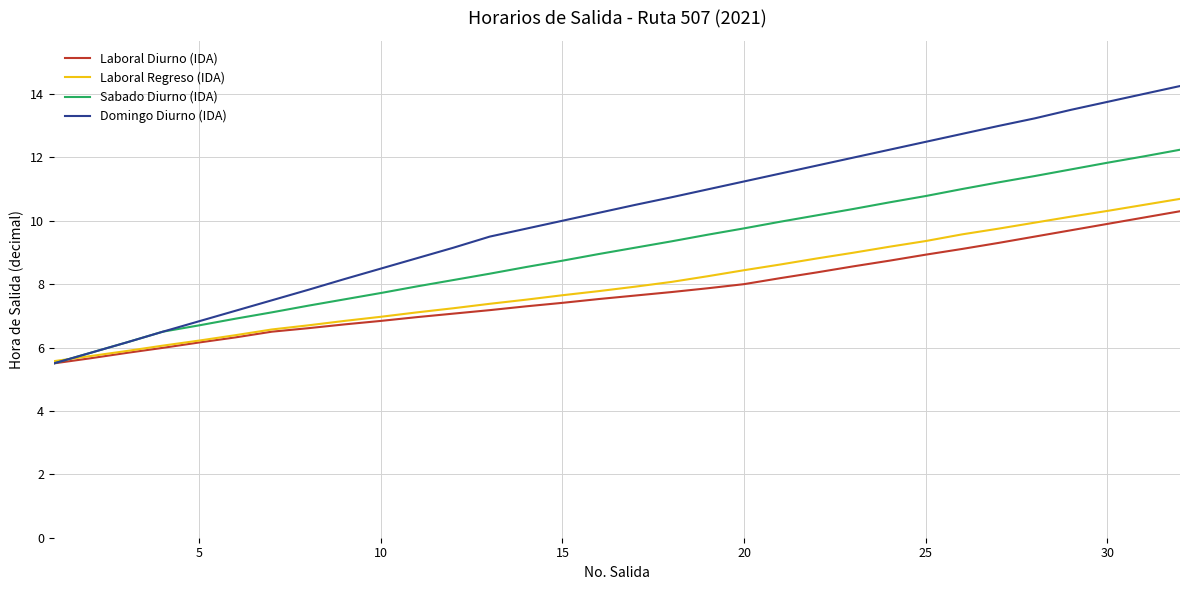

What is the smallest value displayed?

5.5